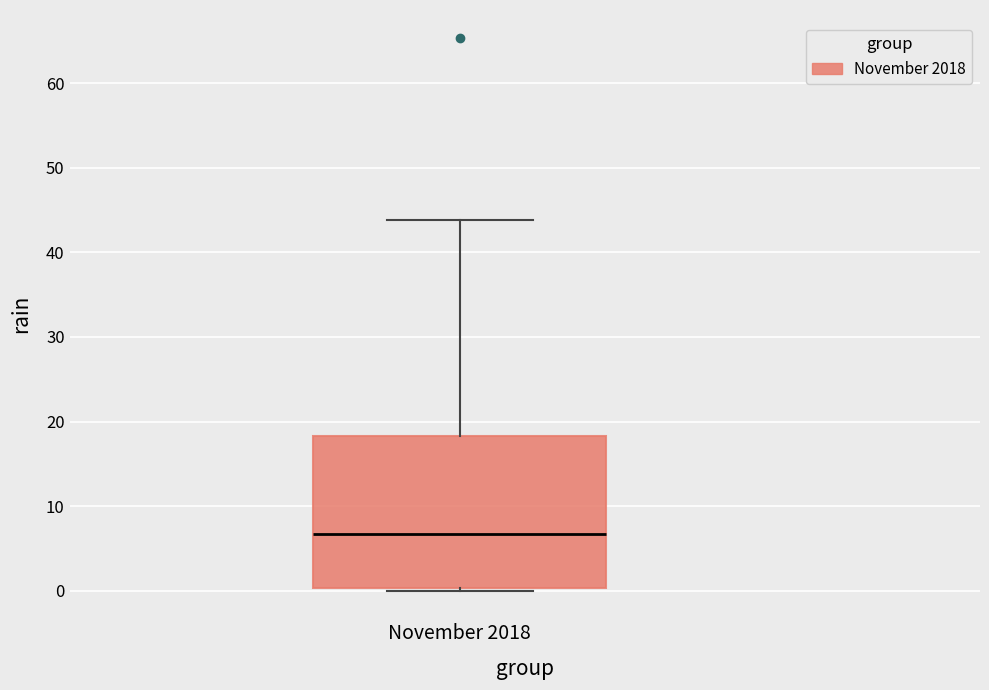

Transcribe this box plot: give where the median line is, the range the box spans, and where the two whiskers end, as read against the y-axis. The values are not printed on the chart, so give them approximately, as read against the axis.

median 7, box 0 to 18, whiskers 0 to 44